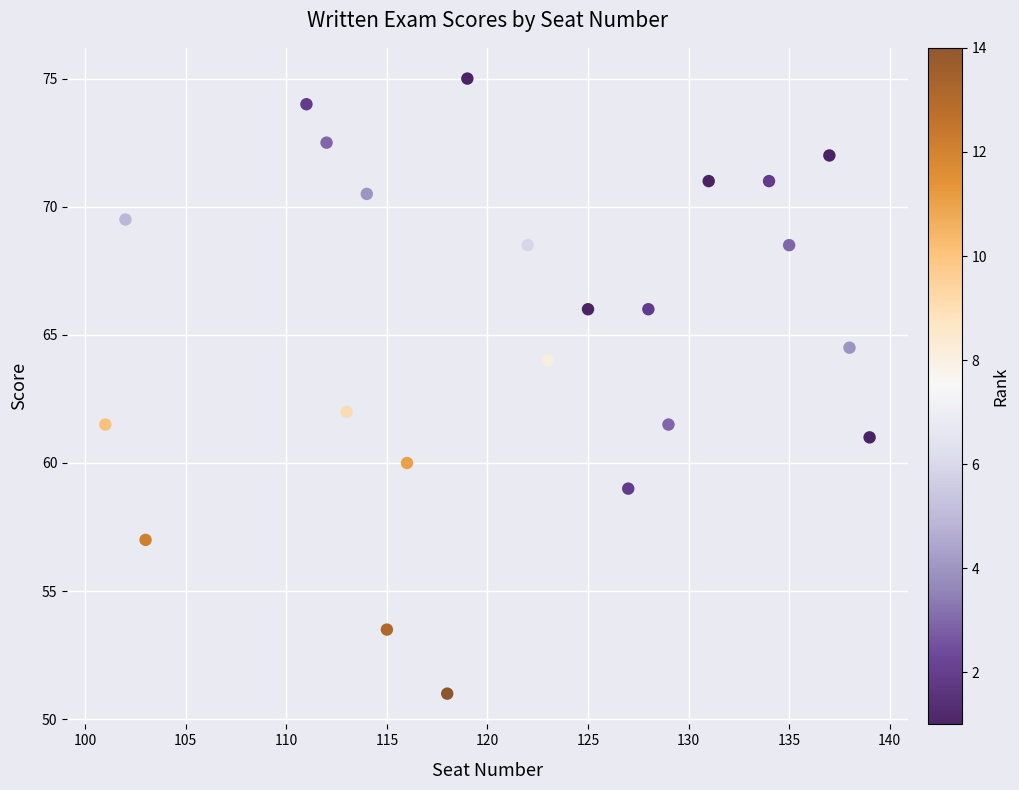

What is the range of Y values (max minus min)?

24.0